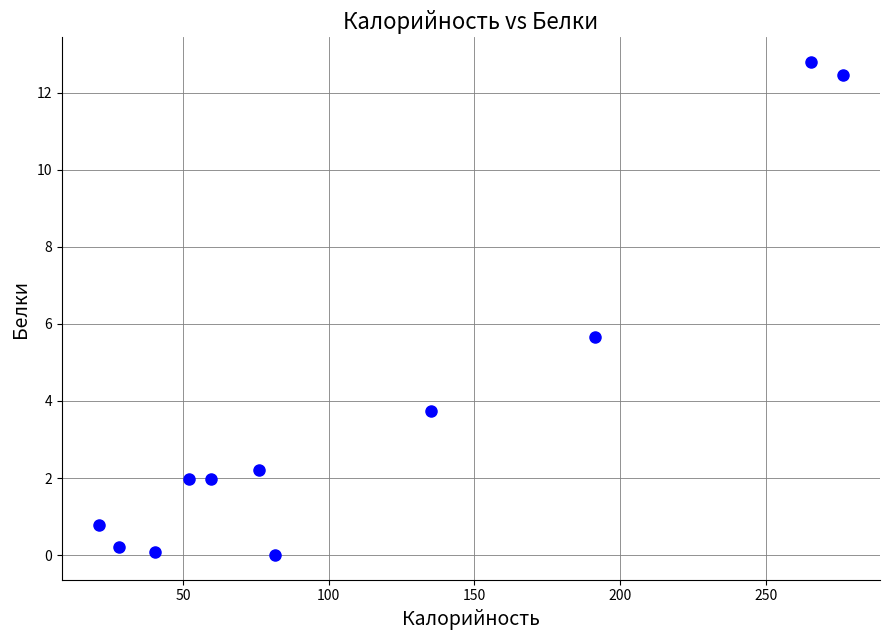

What Y value in the scatter plot is closest to 6?

5.7